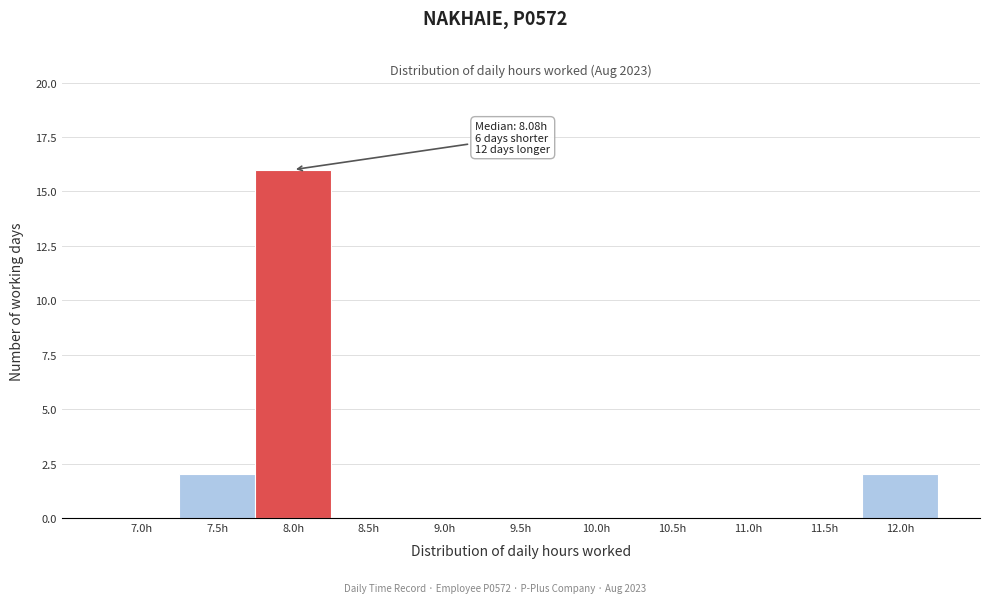

Reading left to right, what are all the values shown in this chart?

7.0h=0	7.5h=2	8.0h=16	8.5h=0	9.0h=0	9.5h=0	10.0h=0	10.5h=0	11.0h=0	11.5h=0	12.0h=2